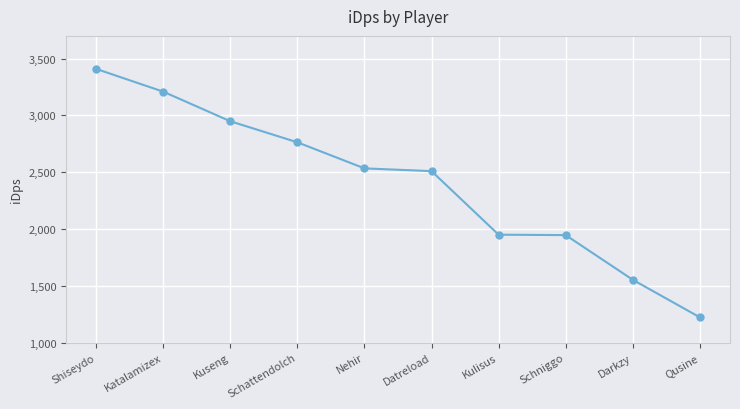

Which category has the lowest value across all series?

Qusine